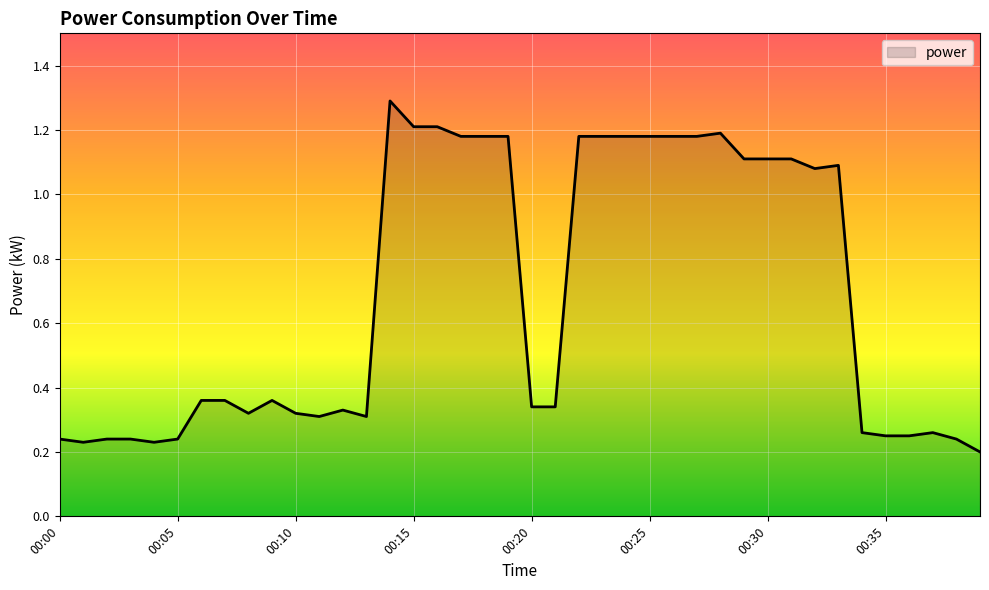

What is the greatest value displayed?

1.3